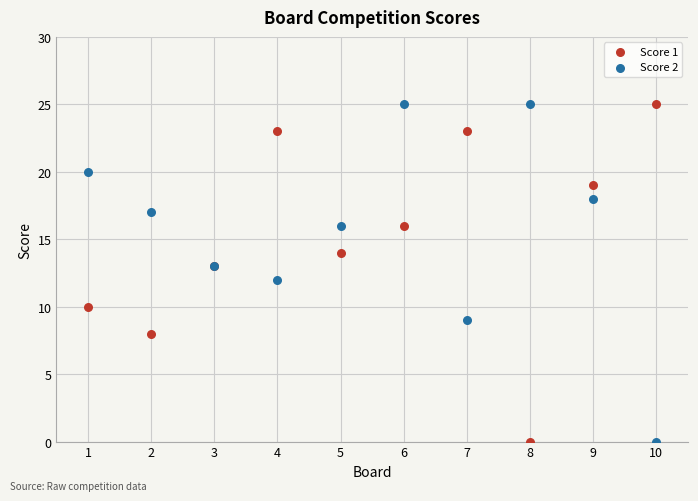

What is the X range (max minus min) for the scatter plot?

9